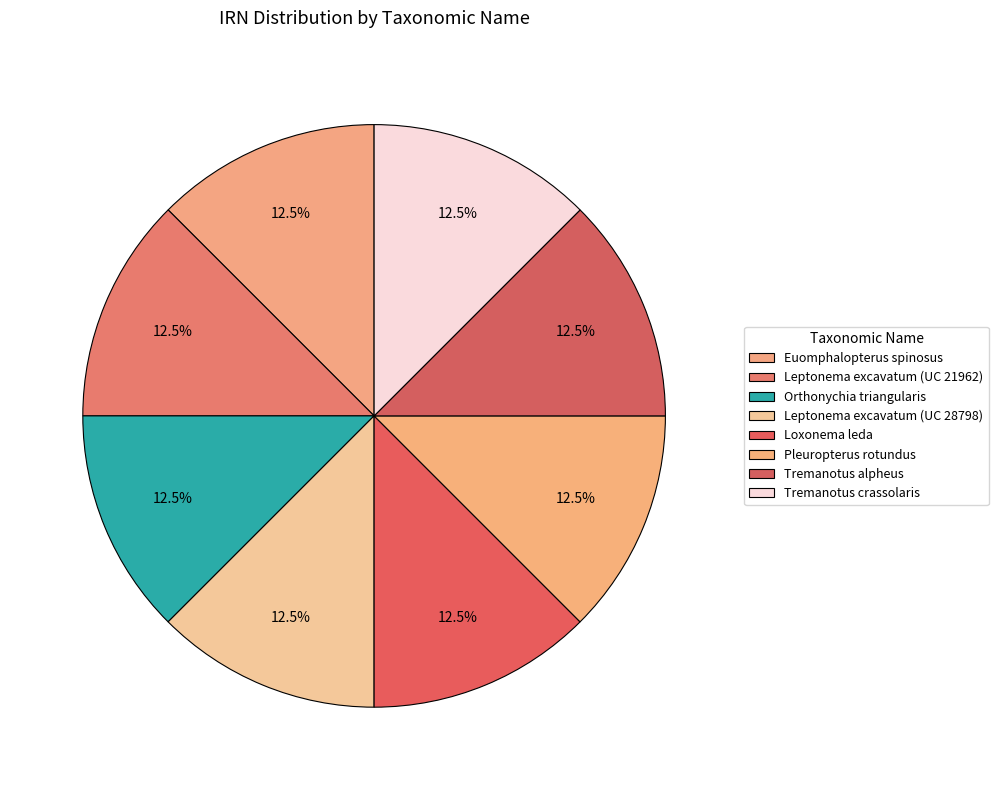

Which category has the smallest portion of the pie?

Tremanotus alpheus